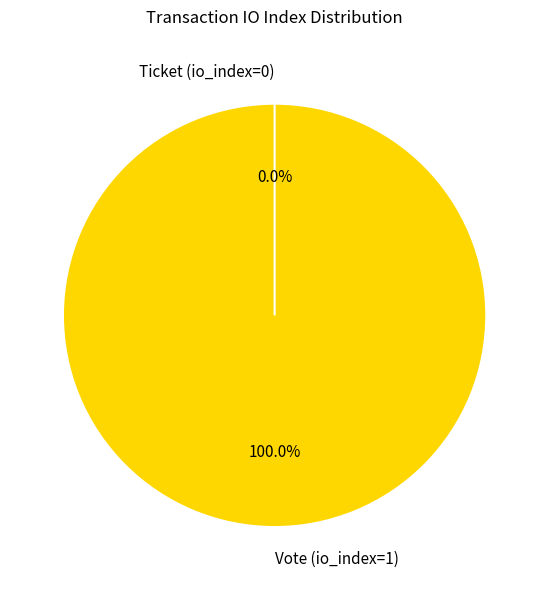

How many segments does this pie chart have?

2